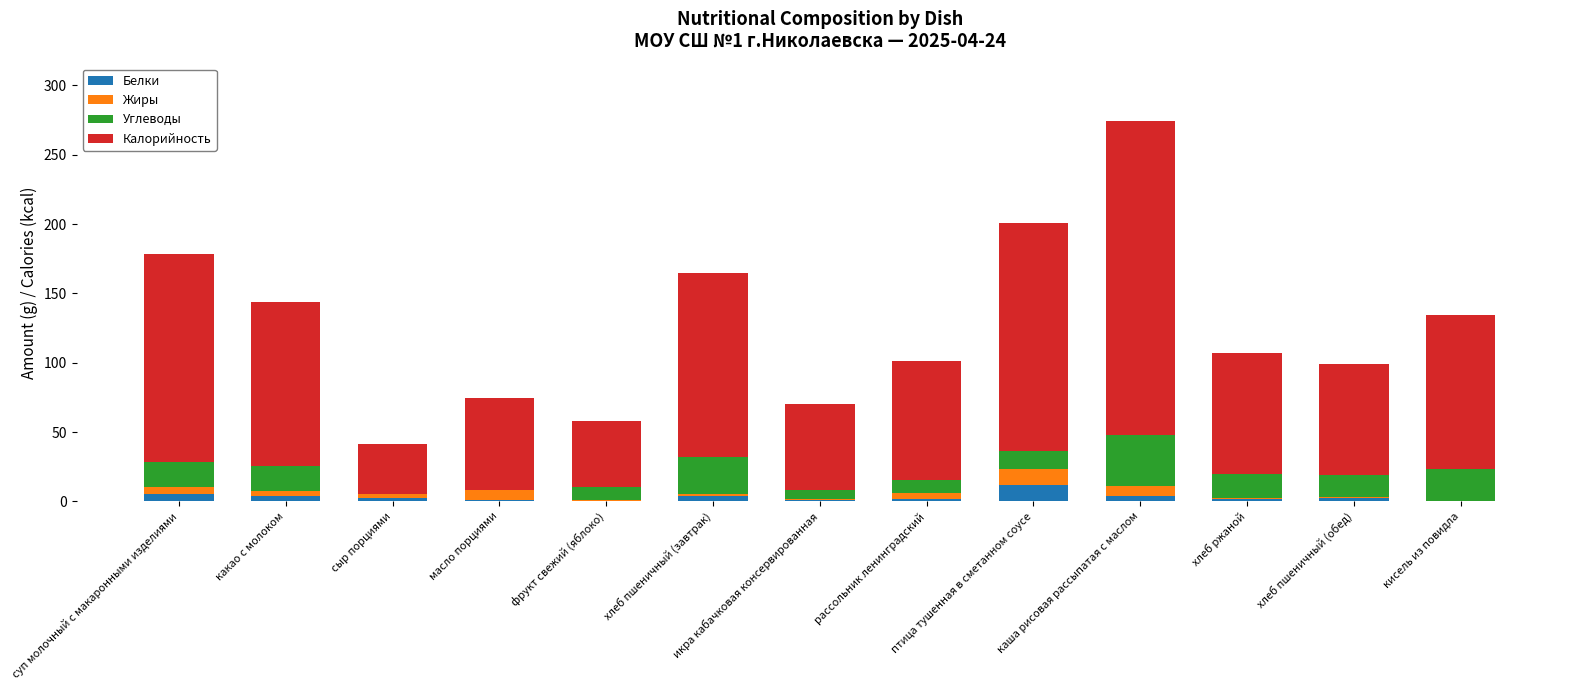

How many distinct data groups are displayed?

4